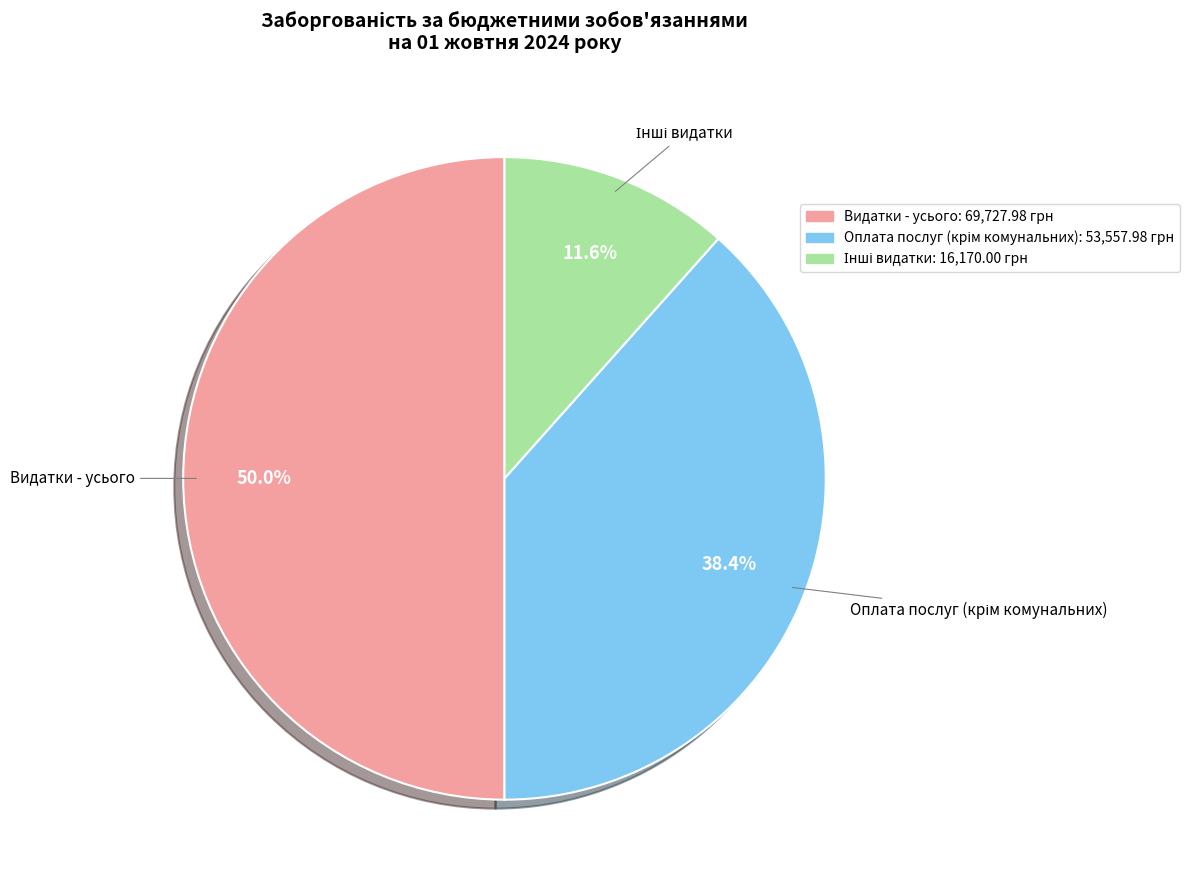

Which category has the biggest portion of the pie?

Видатки - усього